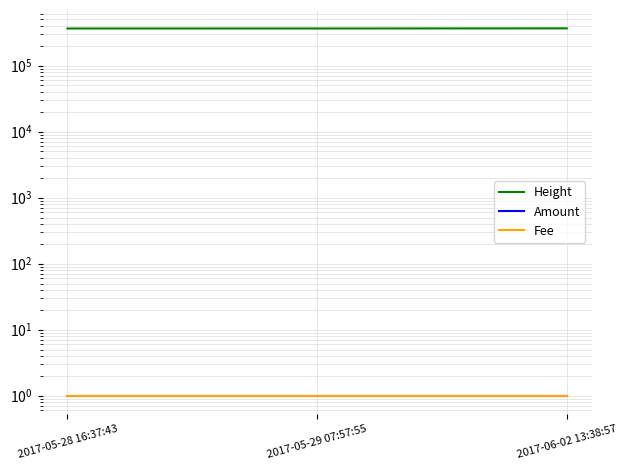

What is the sum of the Amount values at 2017-06-02 13:38:57 and 2017-05-28 16:37:43?

2